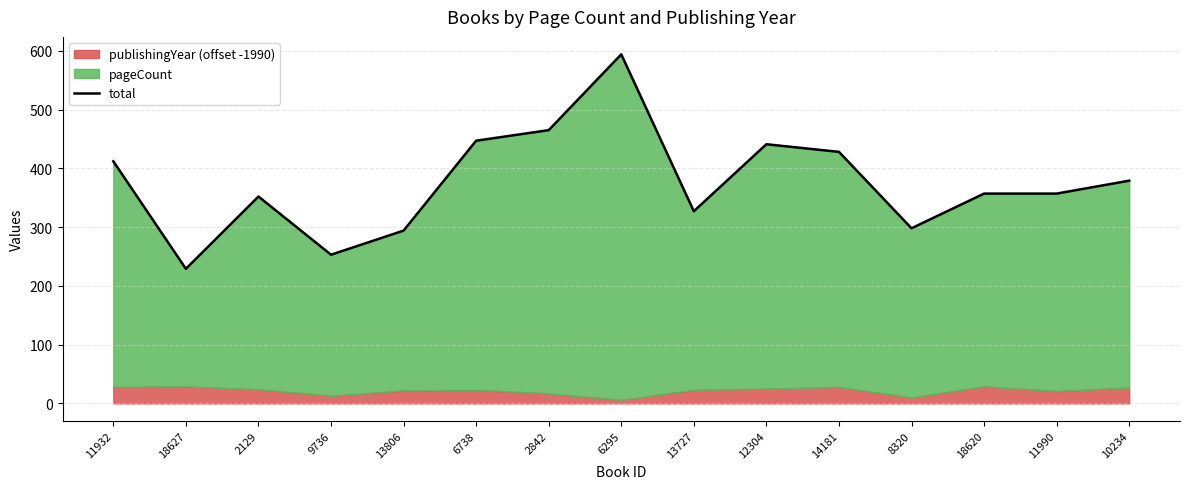

Which category has the lowest value across all series?

18627